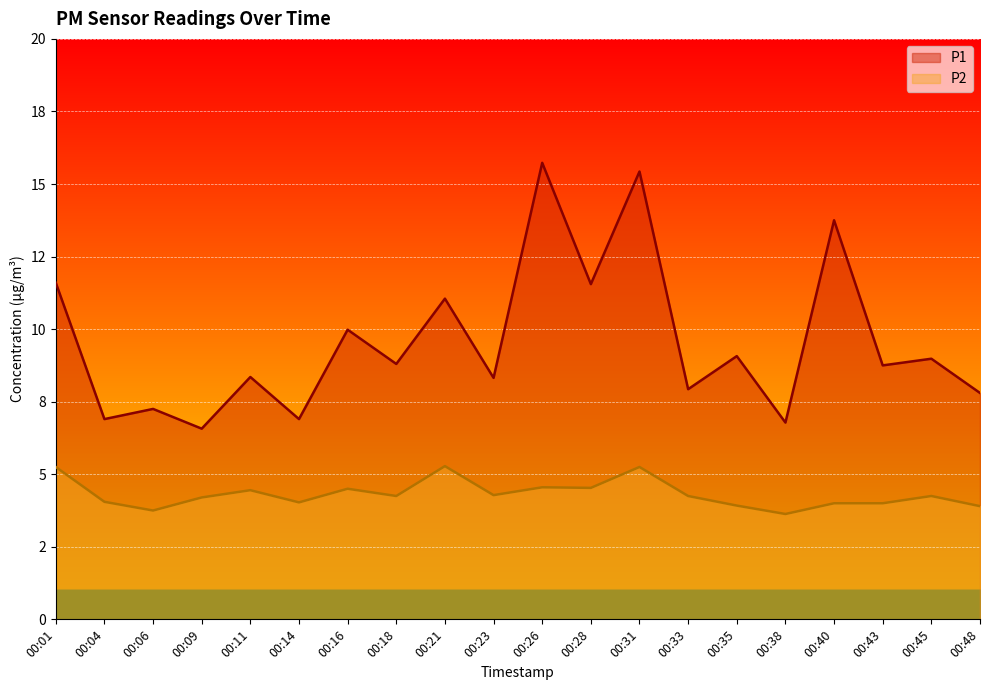

What is the difference between the second highest and second lowest values in the P2 series?

1.5